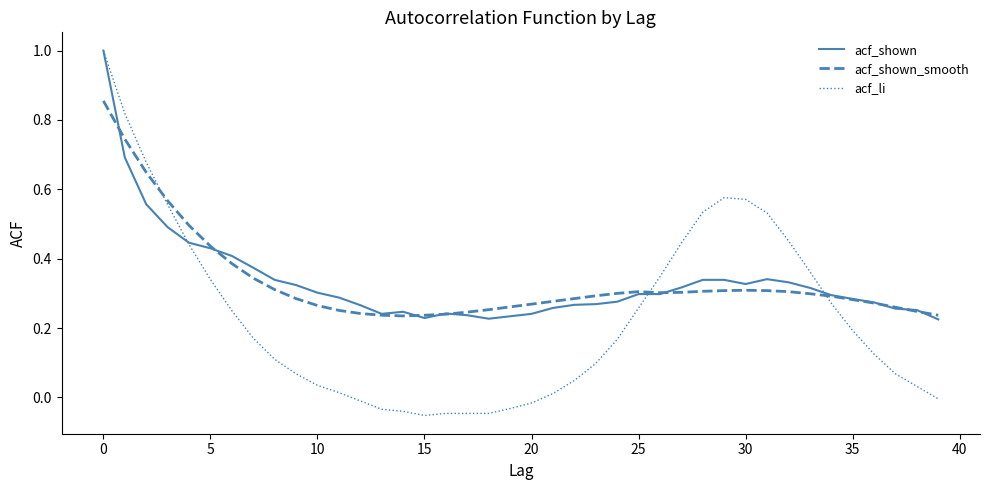

What is the maximum value for acf_shown?

1.0